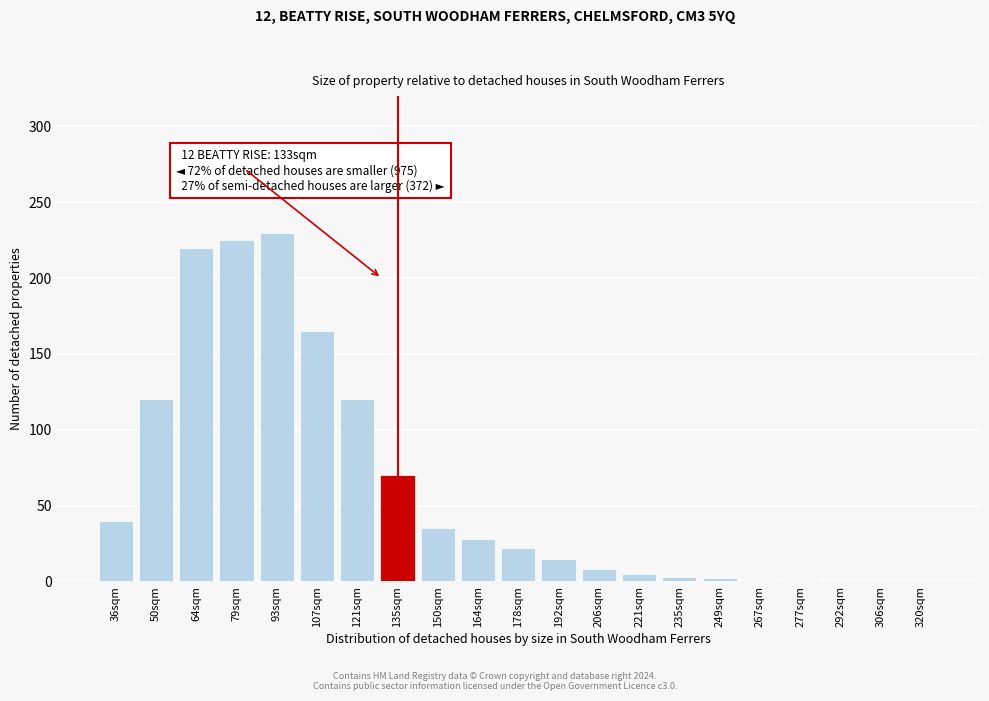

What is the sum of the values at 135sqm and 306sqm?

70